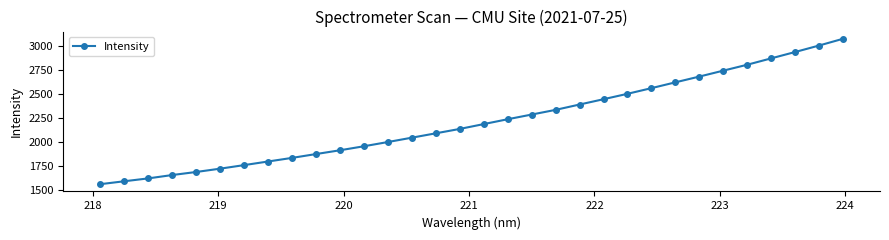

What is the value of the 20th point from the left?

2337.6